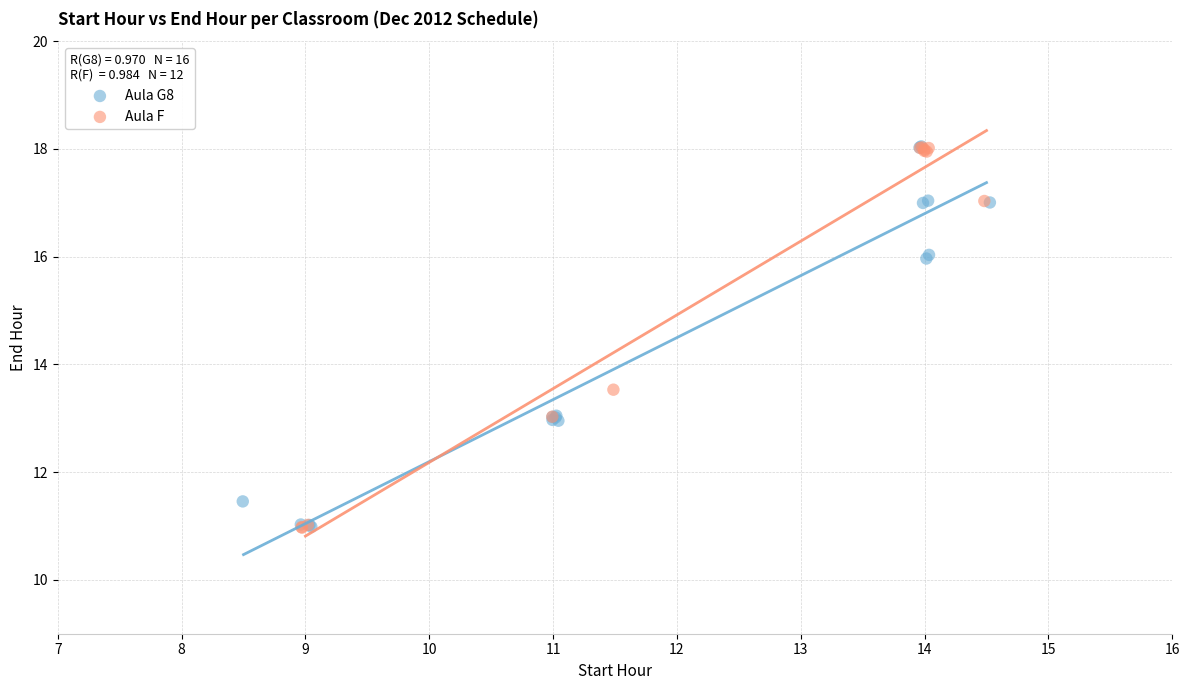

What are all the series names shown in the legend?

Aula G8, Aula F